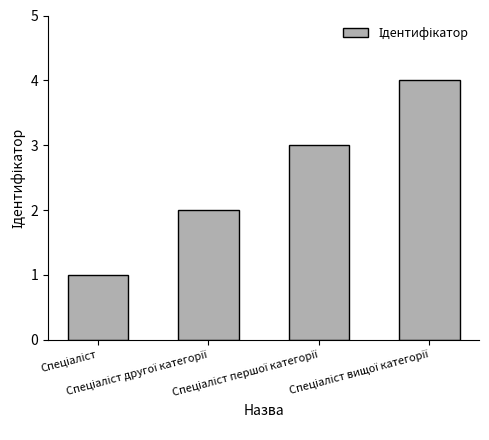

What is the greatest value displayed?

4